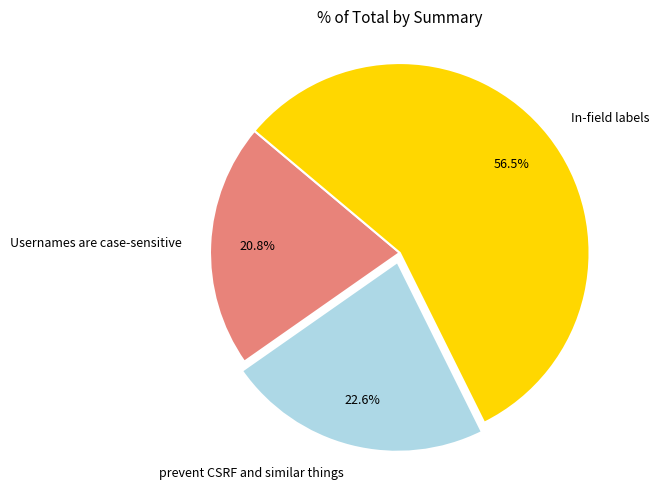

Combined, do In-field labels and prevent CSRF and similar things account for over 50%?

Yes